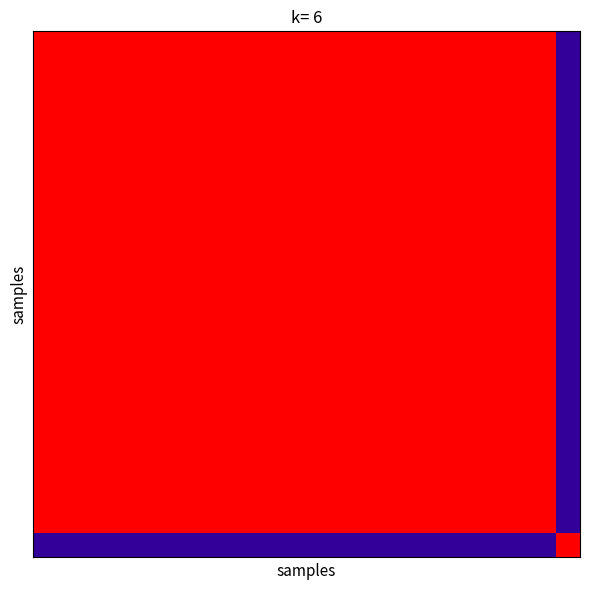

Count the number of categories in the chart.

22